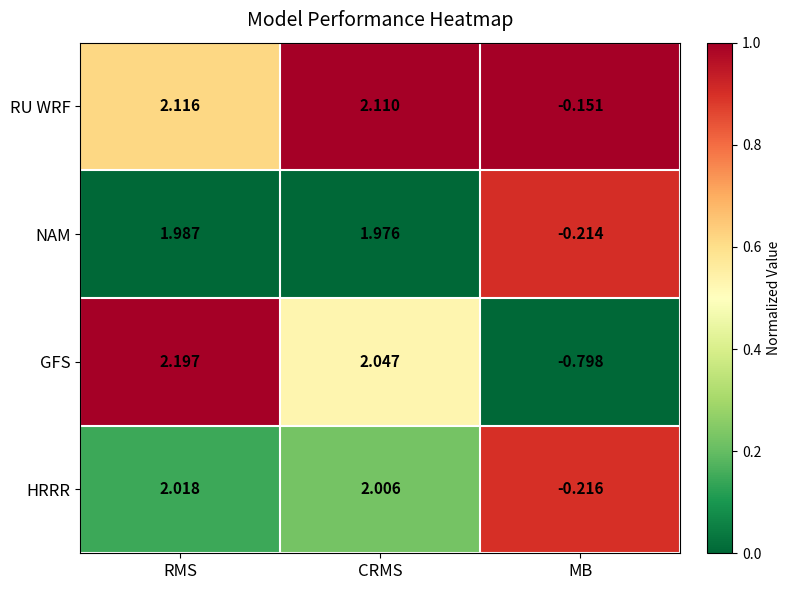

Where does the NAM series first go above 1?

RMS